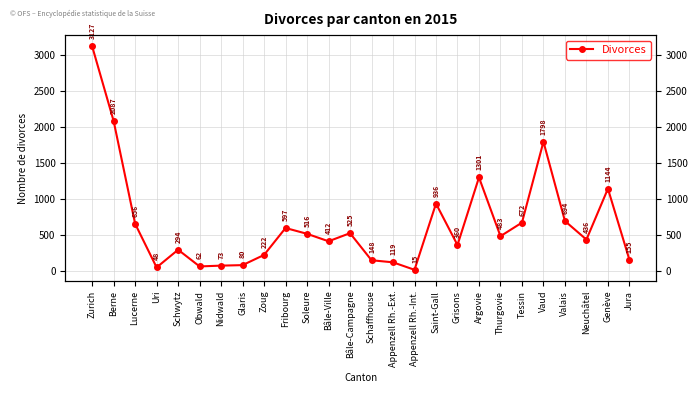

Which has a higher value, Appenzell Rh.-Int. or Neuchâtel?

Neuchâtel